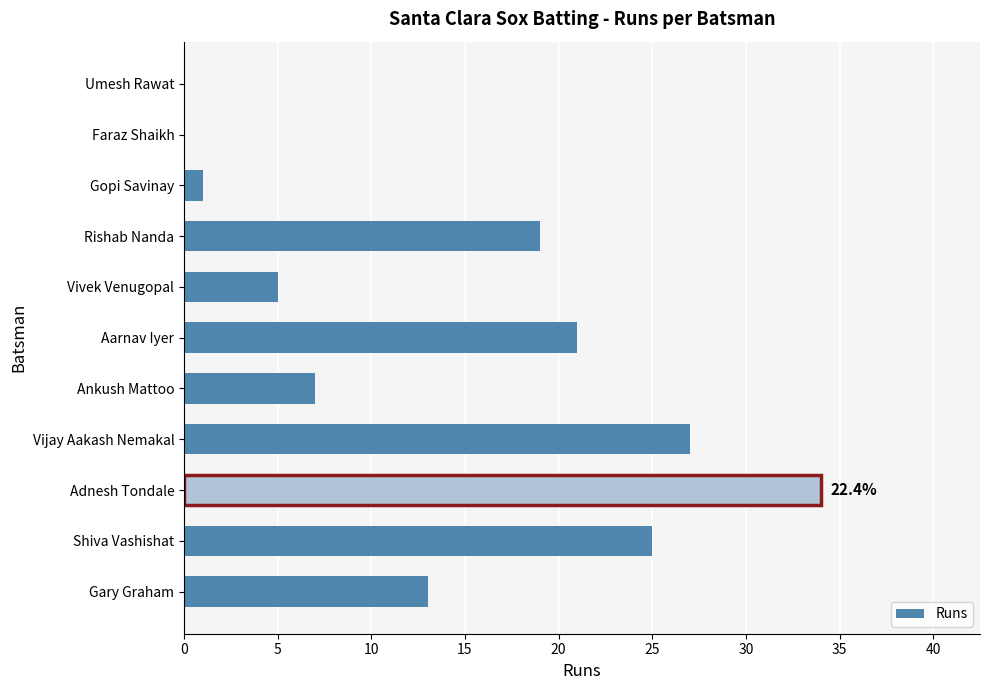

What is the change in value from Gary Graham to Ankush Mattoo?

-6